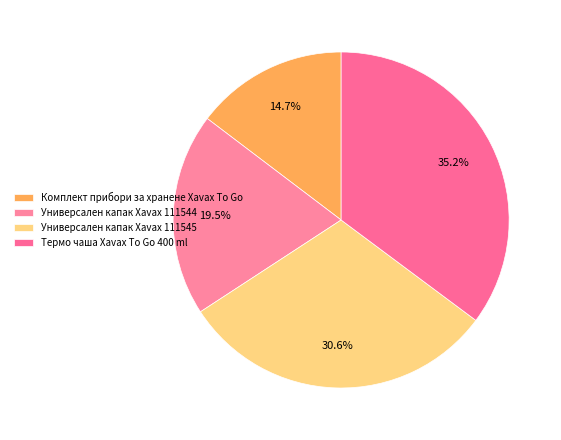

Combined, do Универсален капак Xavax 111544 and Термо чаша Xavax To Go 400 ml account for over 50%?

Yes